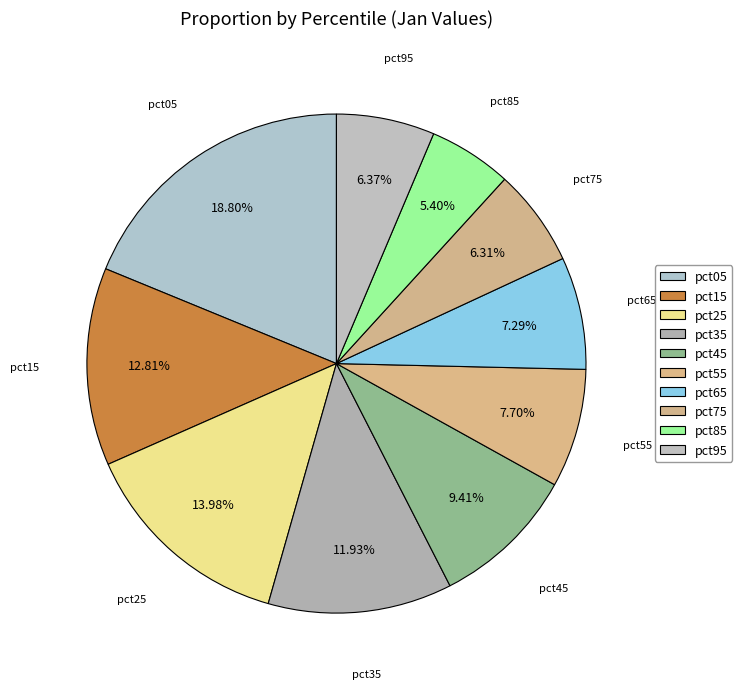

How many segments does this pie chart have?

10